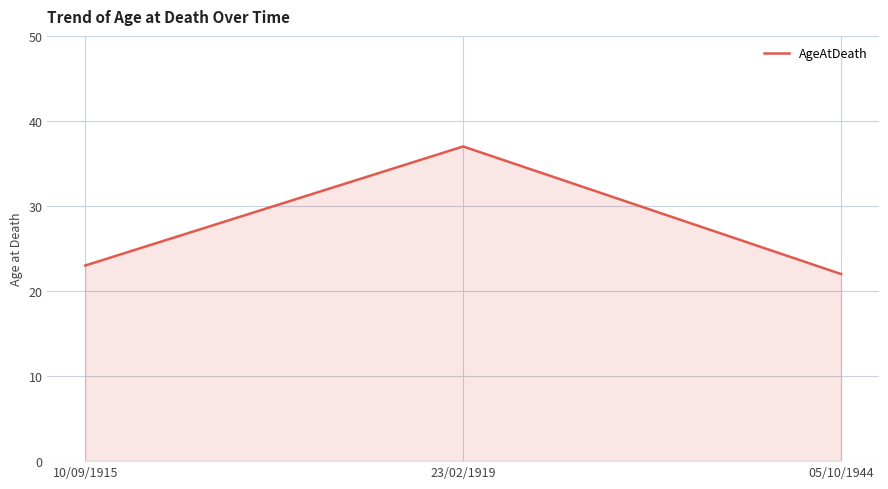

What is the greatest value displayed?

37